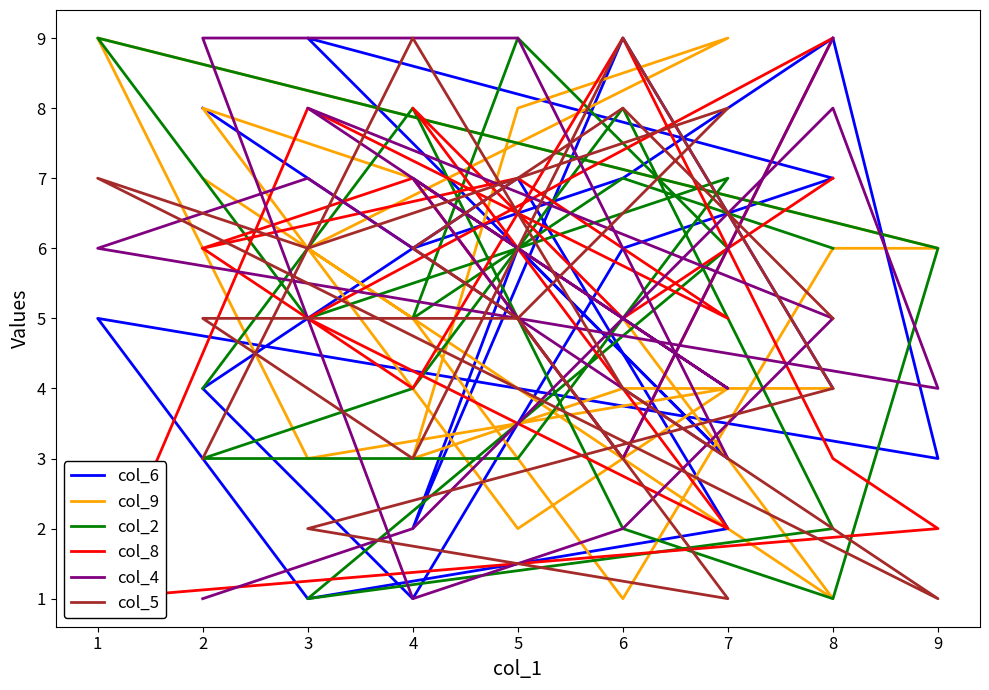

What is the difference between the maximum and minimum values in the col_2 series?

8